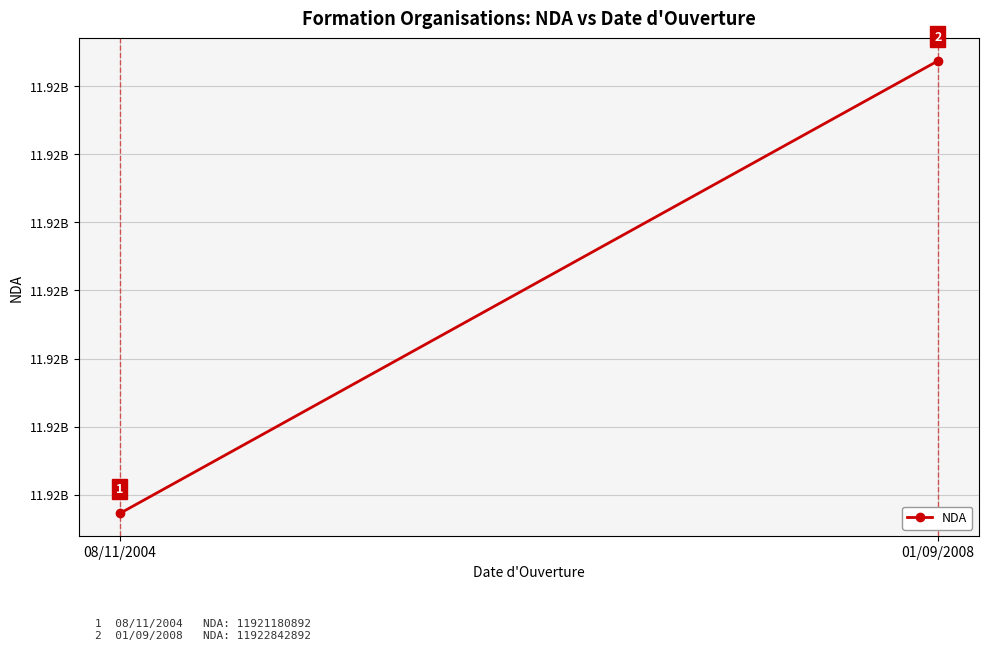

Rank the categories by value from highest to lowest.

01/09/2008, 08/11/2004